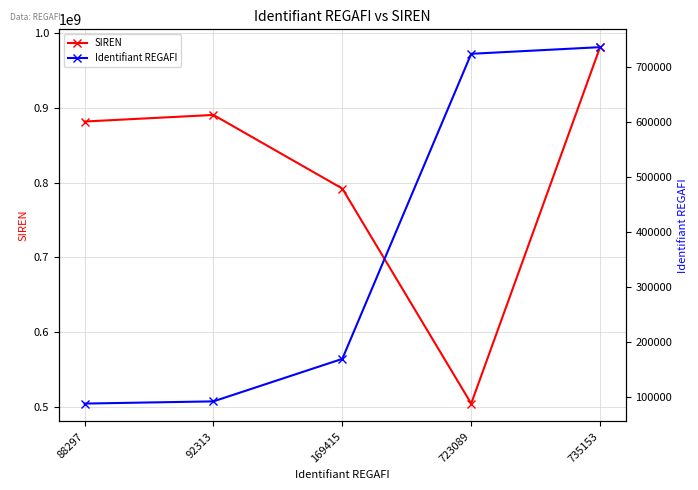

The value of Identifiant REGAFI at 169415 is 246856. True or false?

False